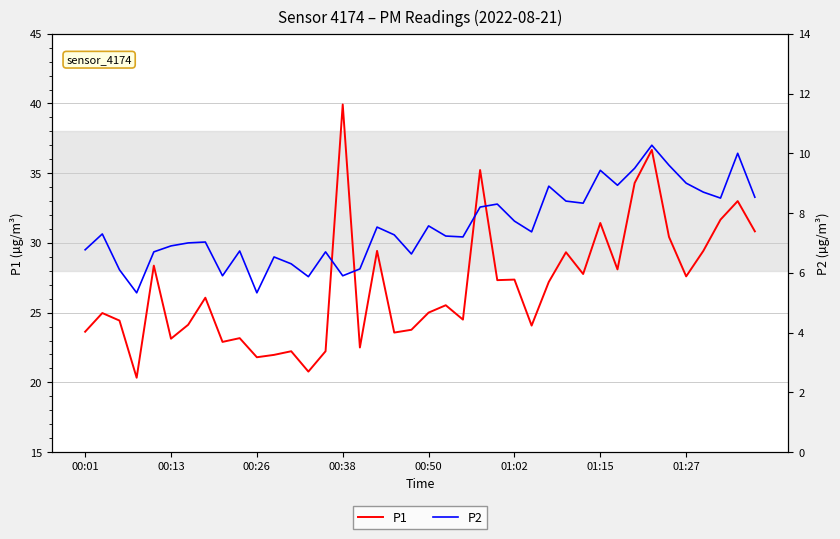

What is the average value of the P2 series?

7.5